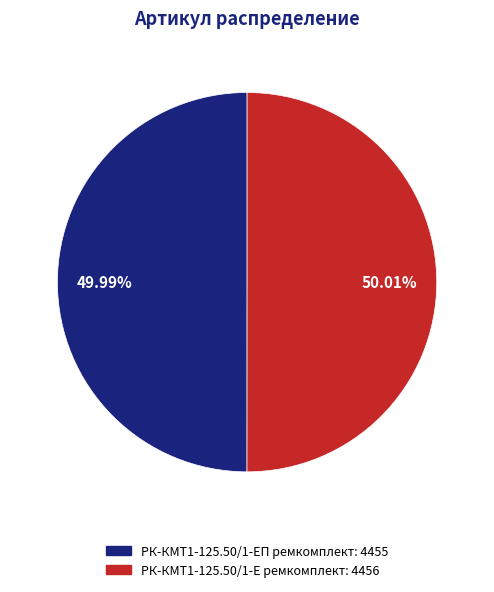

What is the ratio of the value at РК-КМТ1-125.50/1-Е ремкомплект: 4456 to the value at РК-КМТ1-125.50/1-ЕП ремкомплект: 4455?

1.0